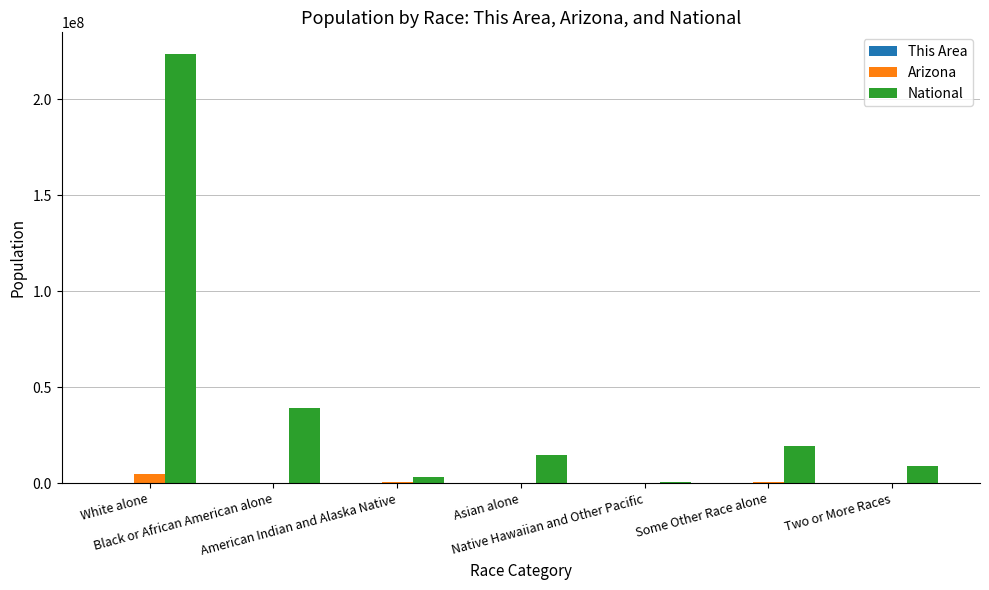

Which series has the largest total across all categories?

National